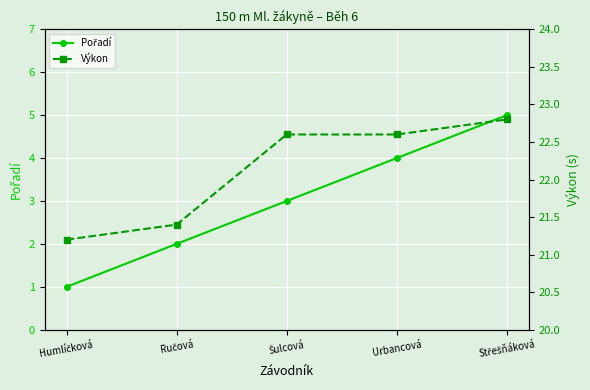

List the series in order of their peak value, highest first.

Výkon, Pořadí